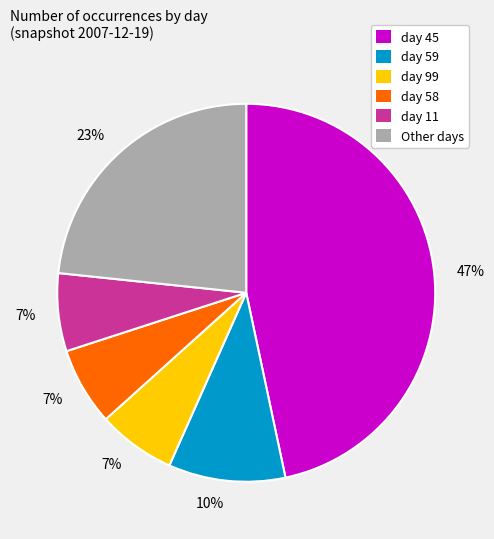

To the nearest percent, what is the difference between the largest and smallest slice percentages?

40%